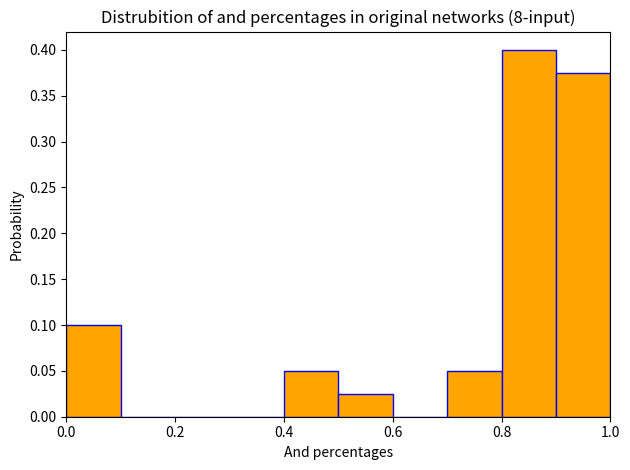

How tall is the bar that spans 0.9 to 1.0 on the x-axis? The values are not printed on the chart, so give them approximately, as read against the axis.

0.375